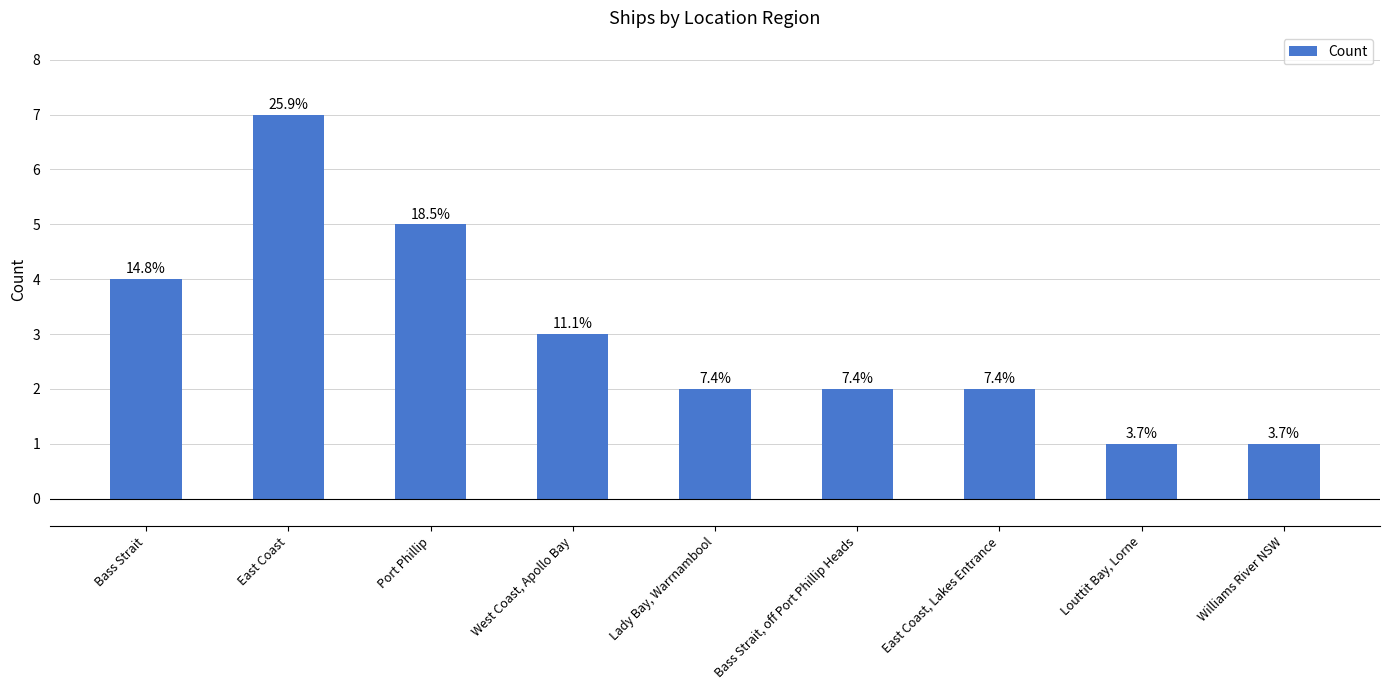

What is the difference between the values at Bass Strait and Williams River NSW?

3